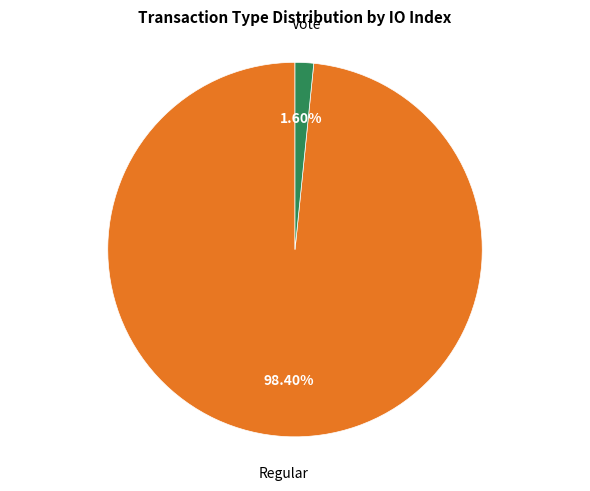

How many slices are in this pie chart?

2